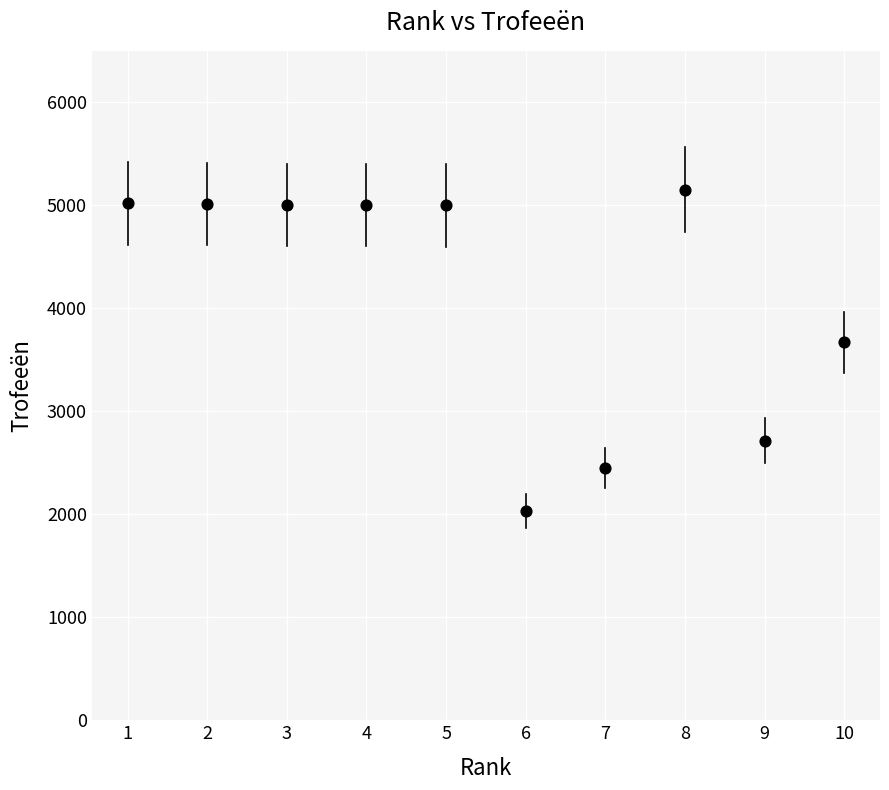

What Y value in the scatter plot is closest to 3592?

3670